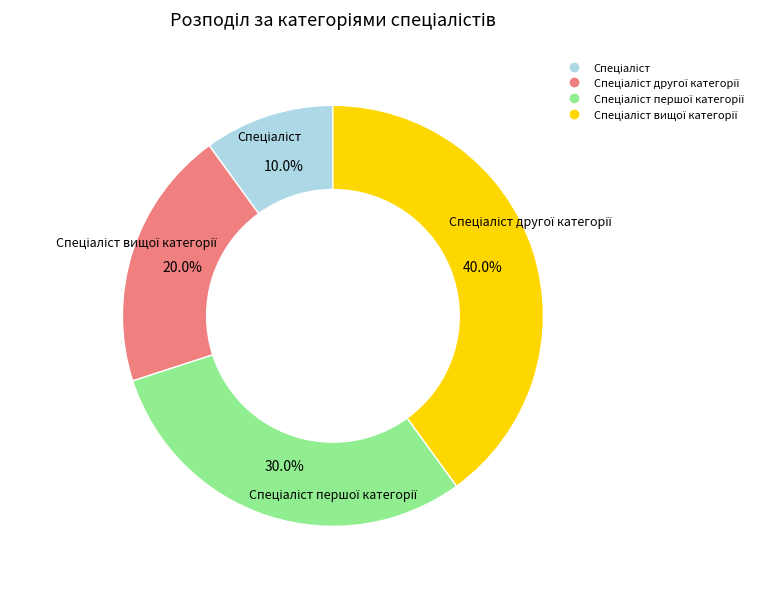

Is there a majority slice in this chart?

No